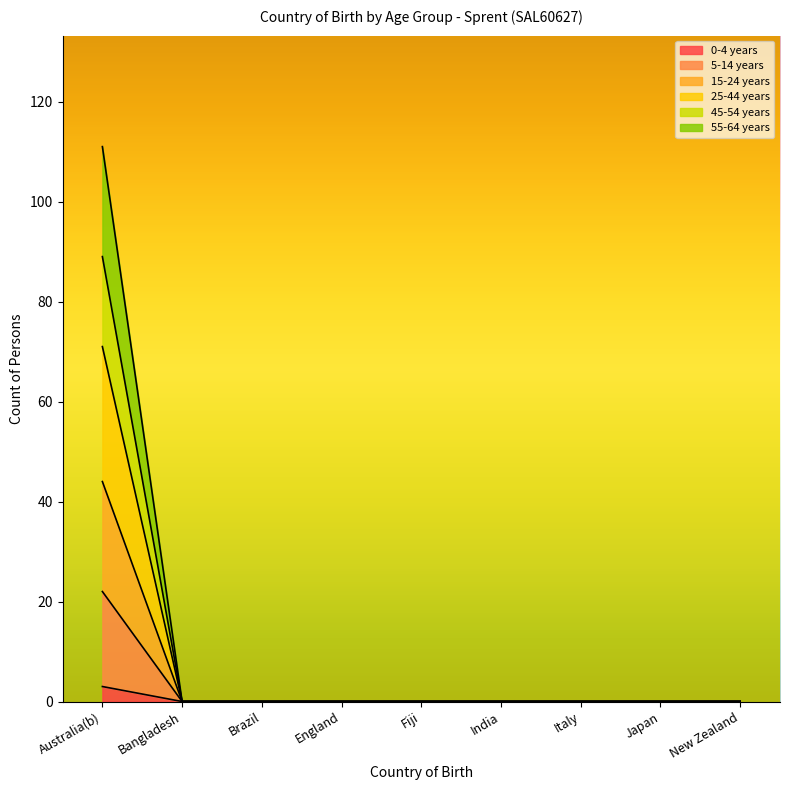

At Italy, list the series in order from largest to smallest.

0-4 years, 5-14 years, 15-24 years, 25-44 years, 45-54 years, 55-64 years